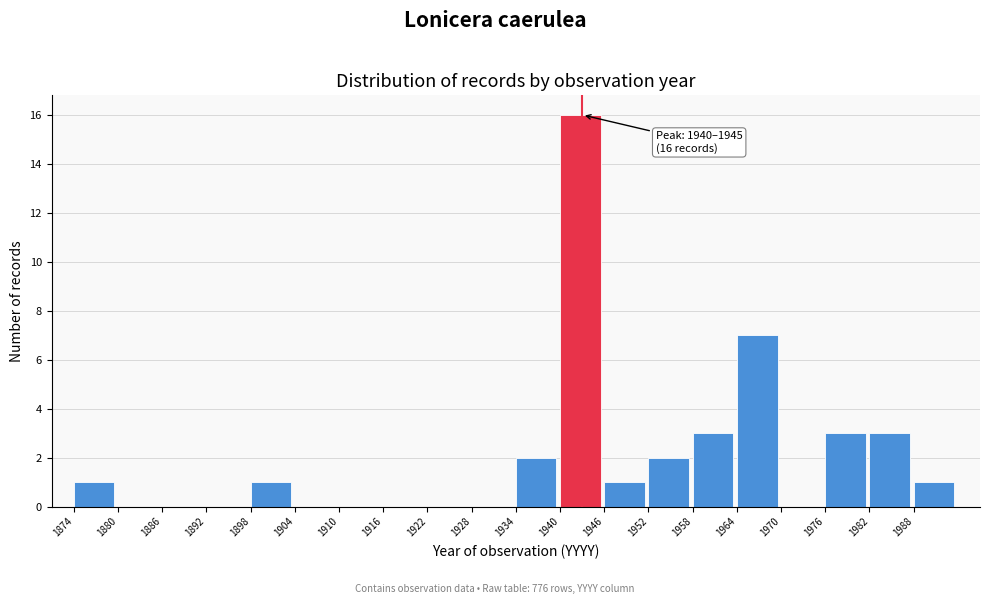

Which range on the x-axis has the tallest bar?

1940 to 1946